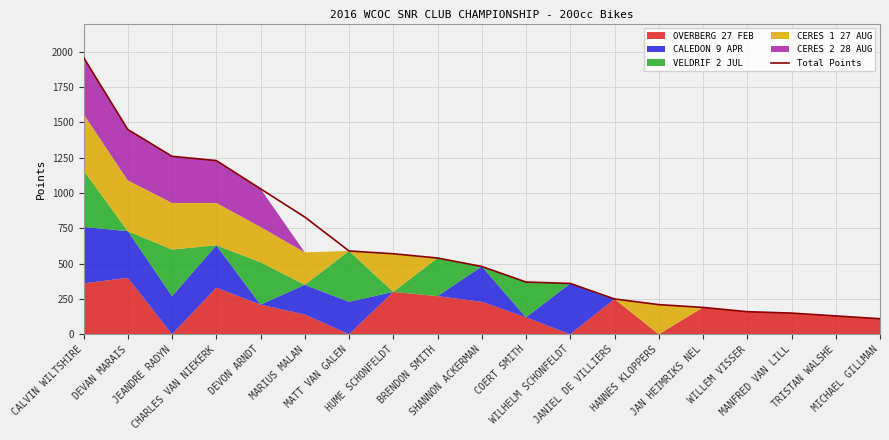

What is the average value?

625